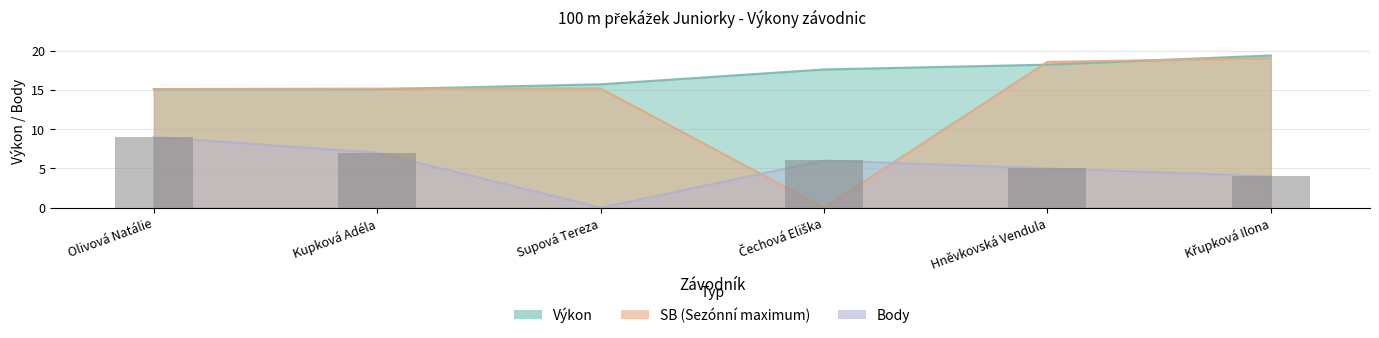

Reading left to right, list all the values displayed in this chart.

Výkon: Olivová Natálie=15.1	Kupková Adéla=15.1	Supová Tereza=15.7	Čechová Eliška=17.6	Hněvkovská Vendula=18.2	Křupková Ilona=19.4
SB: Olivová Natálie=15.1	Kupková Adéla=15.2	Supová Tereza=15.2	Čechová Eliška=0.0	Hněvkovská Vendula=18.6	Křupková Ilona=19.0
Body: Olivová Natálie=9.0	Kupková Adéla=7.0	Supová Tereza=0.0	Čechová Eliška=6.0	Hněvkovská Vendula=5.0	Křupková Ilona=4.0